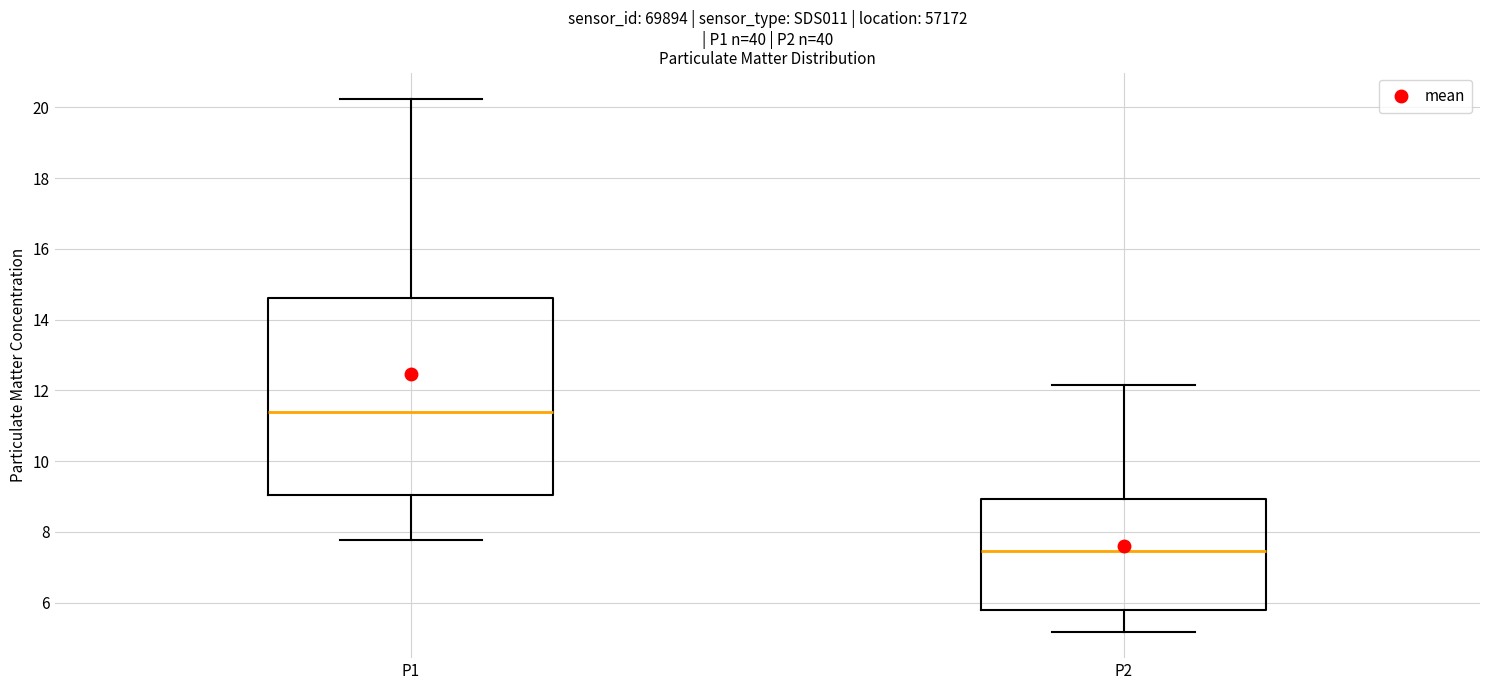

Reading left to right, read every box against the y-axis: the position of its median line, the range the box covers, and the ends of its whiskers. The values are not printed on the chart, so give them approximately, as read against the axis.

P1: median 11.4, box 9.0 to 14.6, whiskers 7.8 to 20.2
P2: median 7.4, box 5.8 to 9.0, whiskers 5.2 to 12.2